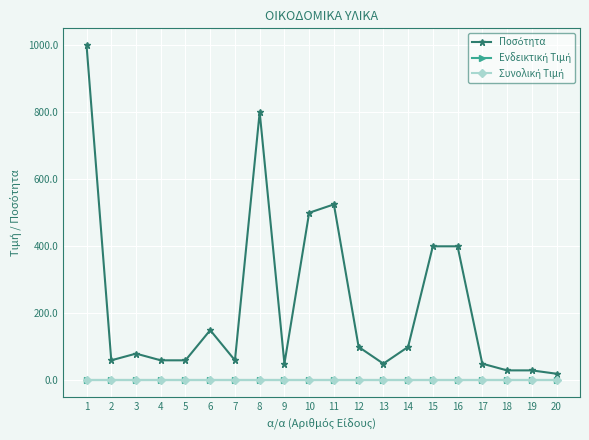

The value of Ενδεικτική Τιμή at 1 is 0. True or false?

True